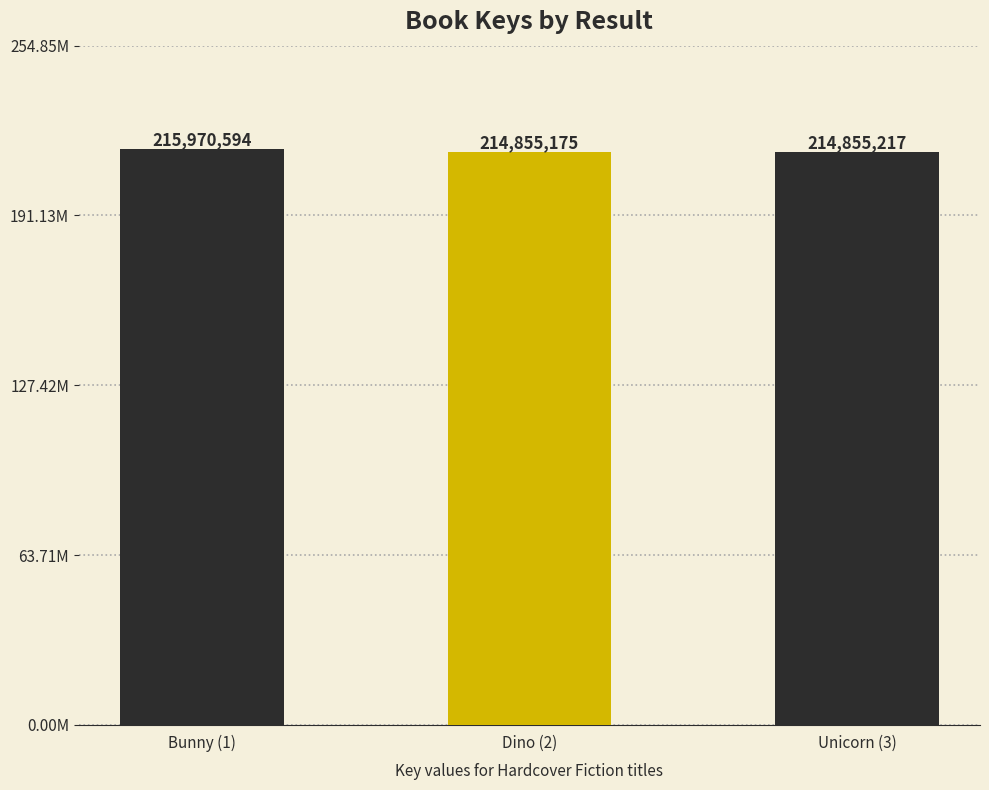

What value does the data have at Unicorn (3), to the nearest 100?

214855200